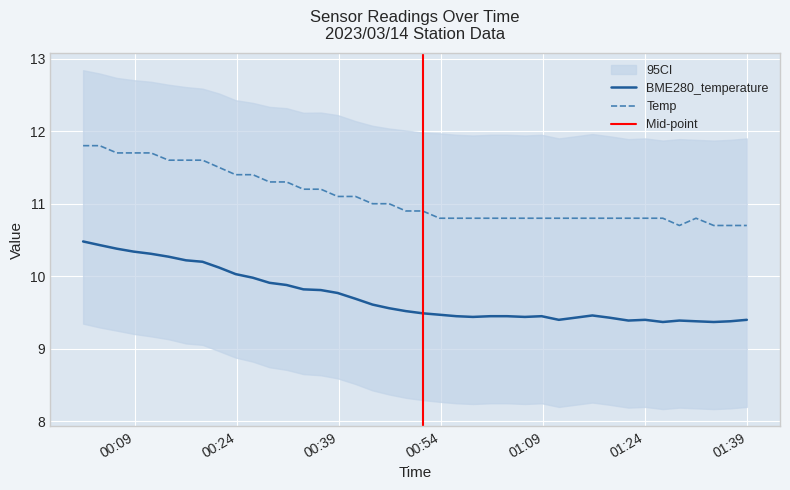

True or false: BME280_temperature and Temp cross at least once.

False